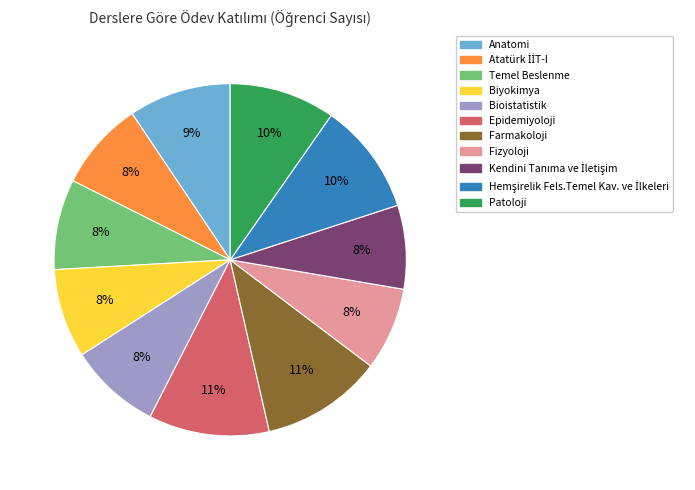

Is the sum of Farmakoloji and Fizyoloji greater than half?

No